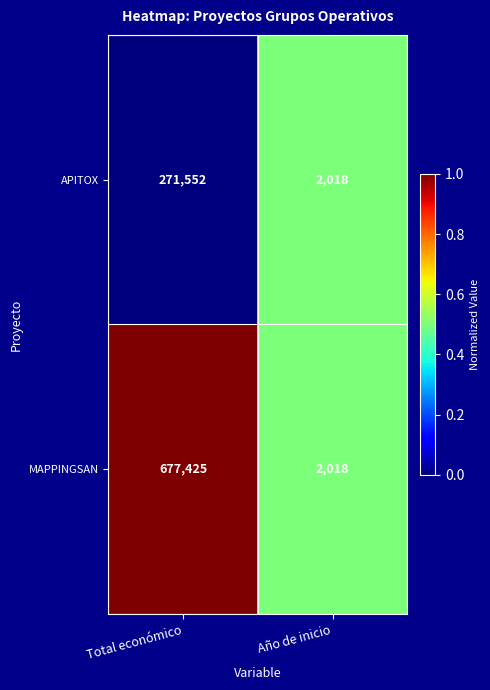

What is the spread (max minus min) of values at Total económico?

405873